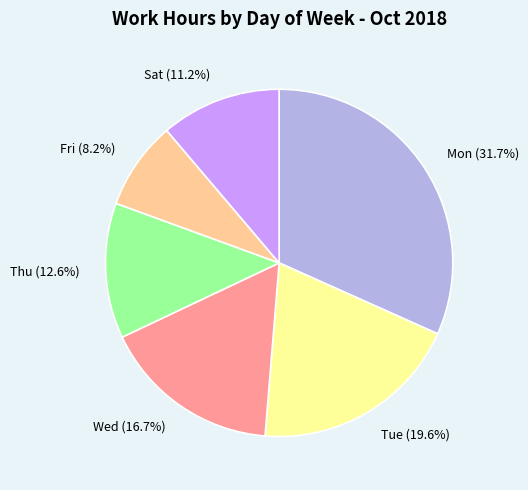

The Mon slice represents 6% of the pie. True or false?

False